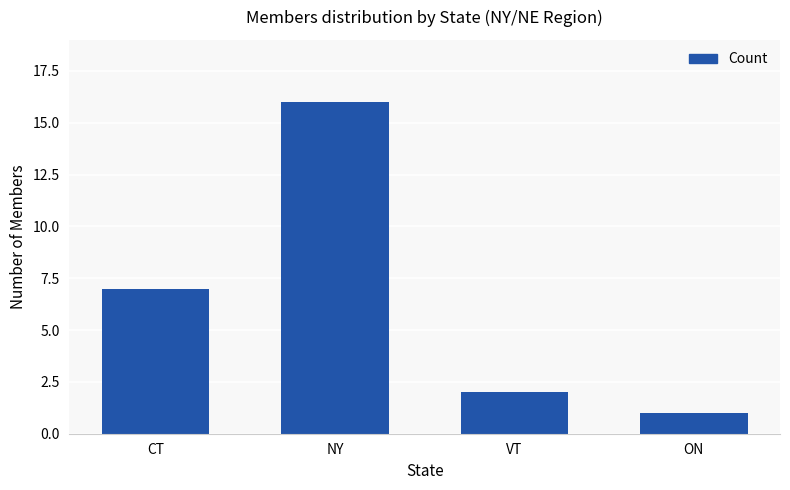

The chart shows a value of 2 at ON. True or false?

False